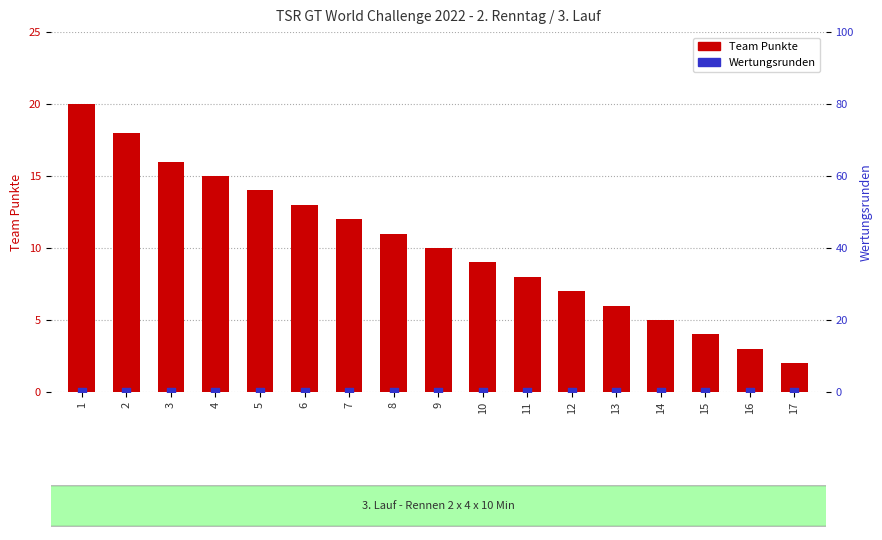

At which category is the sum across all series the highest?

1